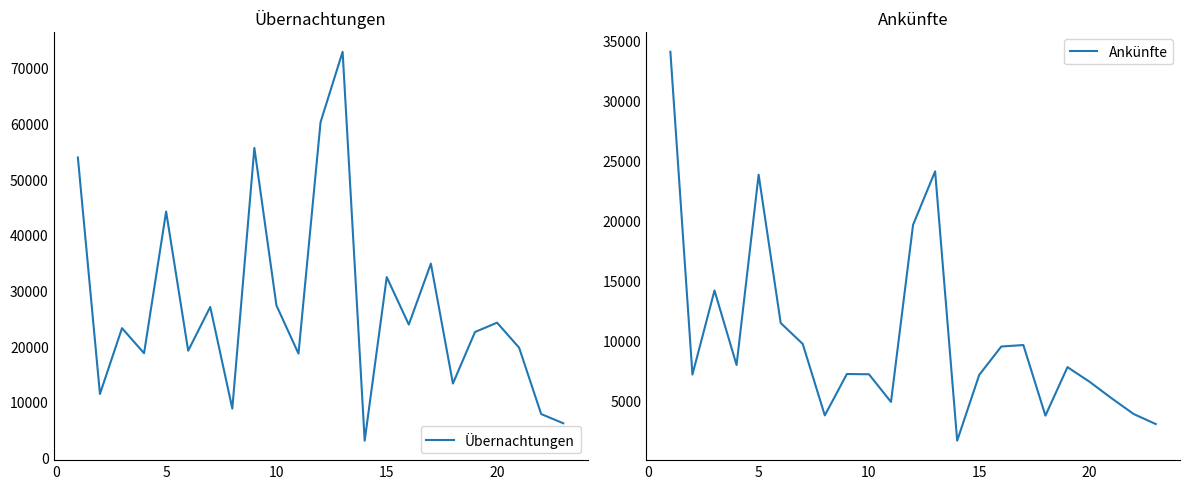

True or false: Ankünfte has more than 2 points higher than both neighbors.

True